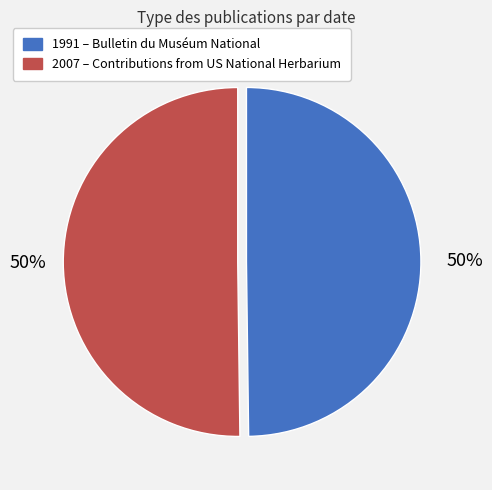

Approximately how many times larger is the value at 2007 – Contributions from US National Herbarium compared to 1991 – Bulletin du Muséum National?

1.0